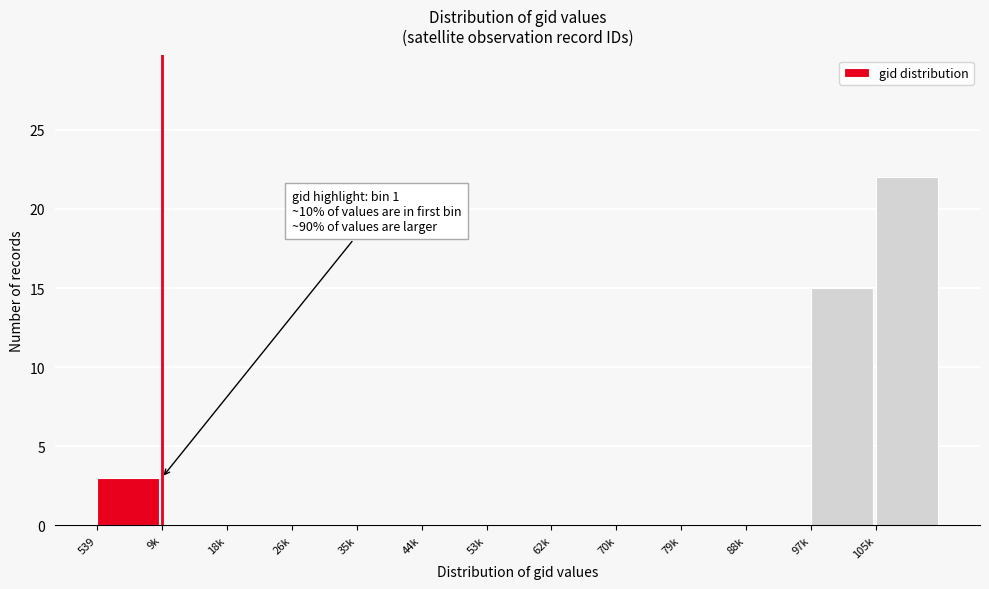

Reading right to left, what are all the values shown in this chart?

105k=22	97k=15	88k=0	79k=0	70k=0	62k=0	53k=0	44k=0	35k=0	26k=0	18k=0	9k=0	539=3